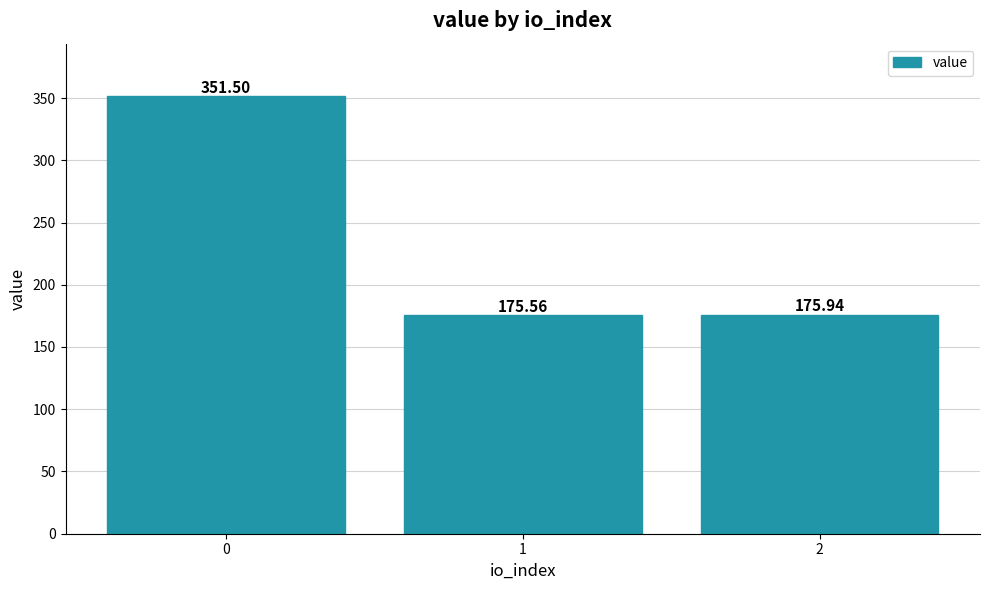

Is it true that the value at 1 is 250.1?

False